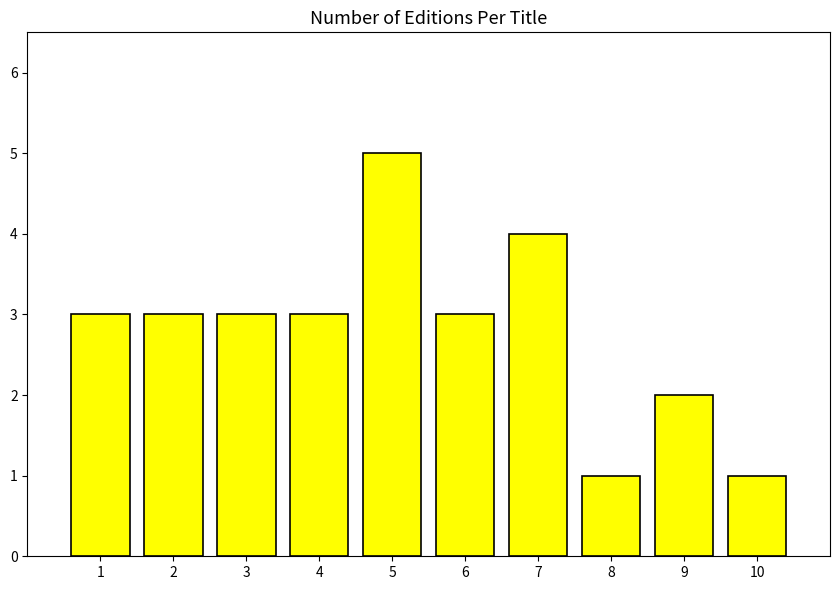

What is the difference between the second highest and second lowest values?

3